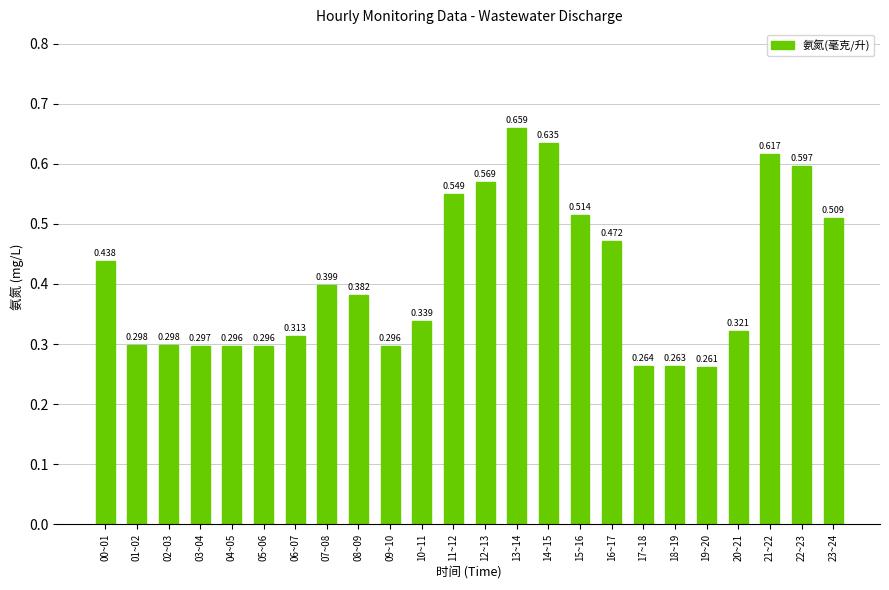

How many values are between 0 and 1?

24